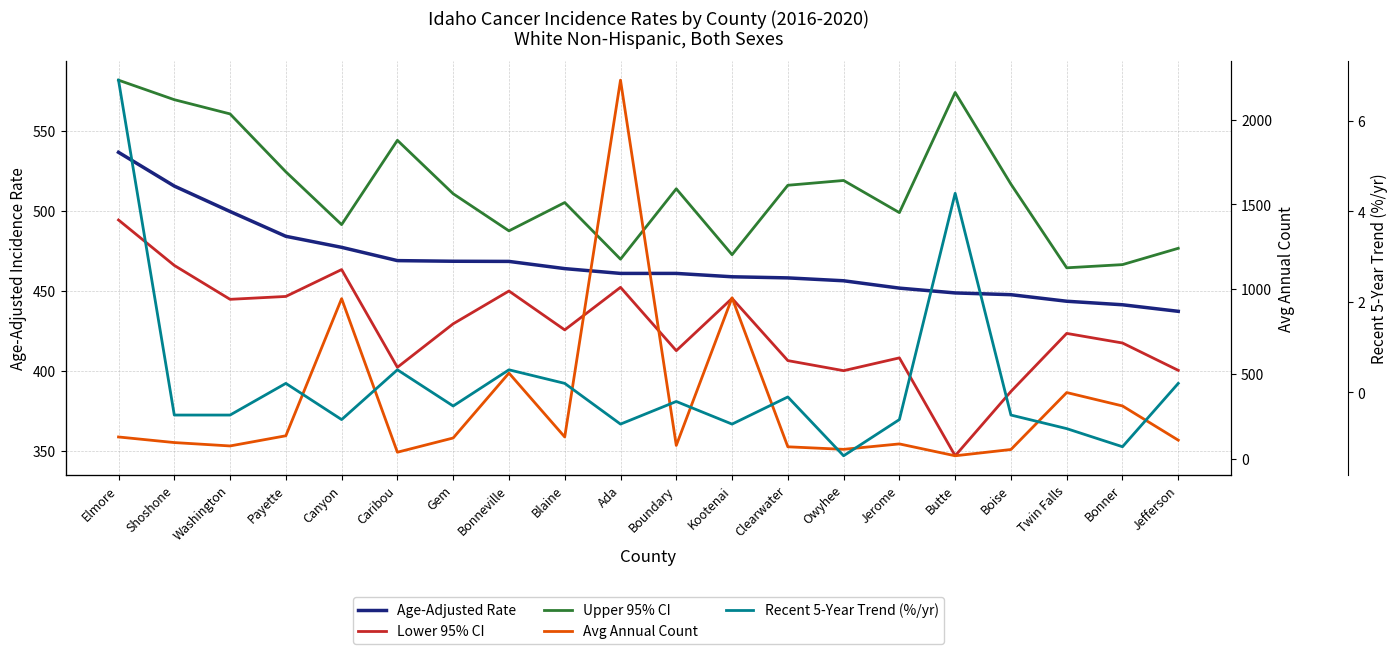

What is the value of the Age-Adjusted Rate point at the 13th from the left?

458.0